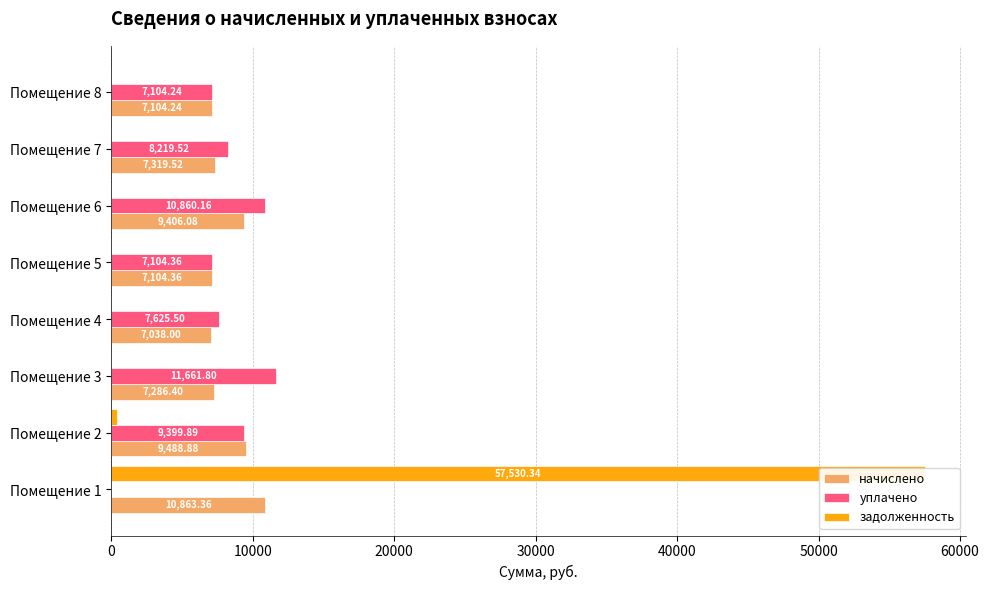

What is the maximum value shown in the chart?

57530.3